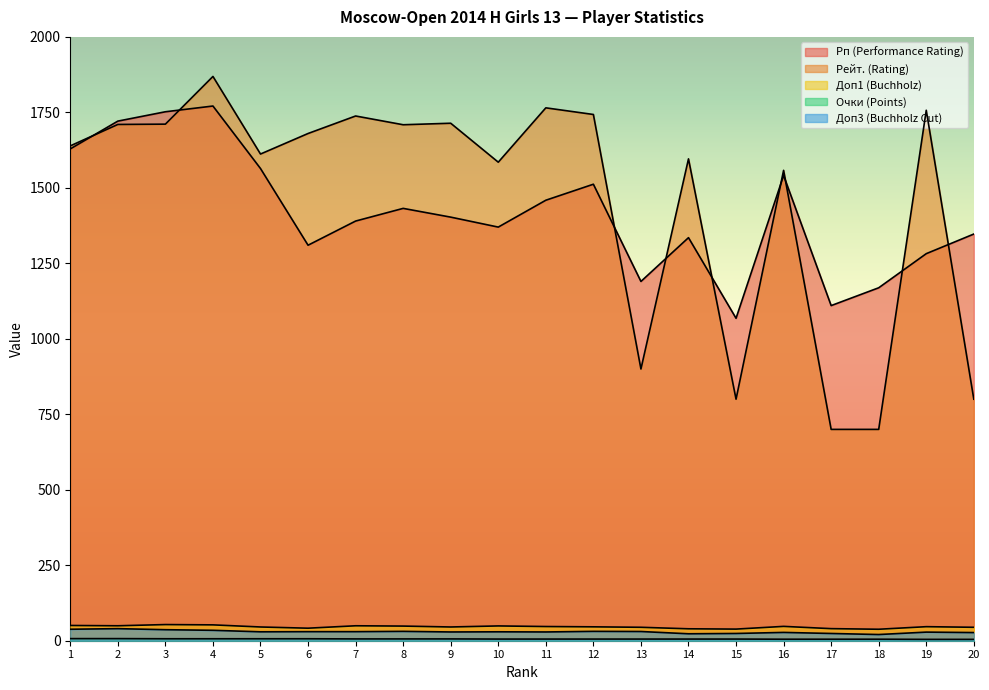

What is the sum of the Очки (Points) values at 19 and 20?

9.0